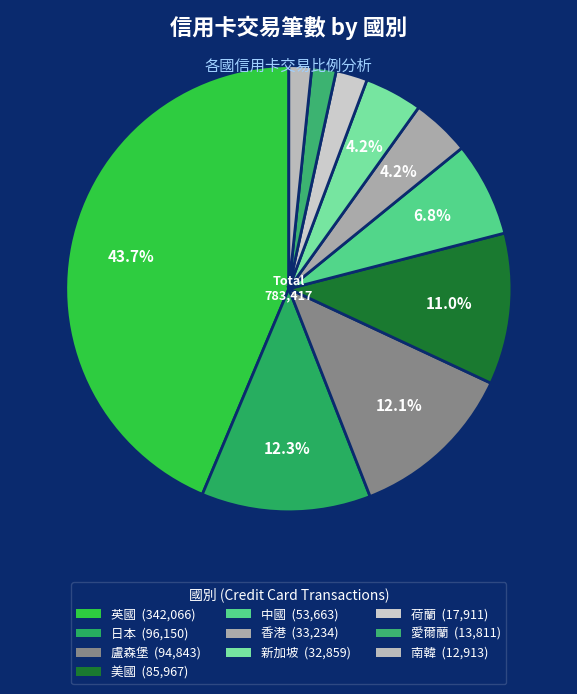

To the nearest percent, what is the difference between the largest and smallest slice percentages?

42%